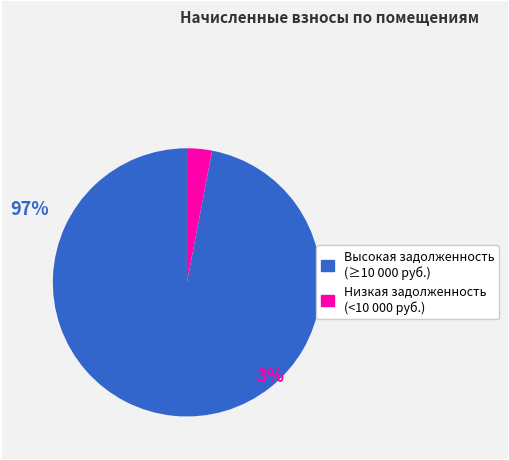

How many segments does this pie chart have?

2